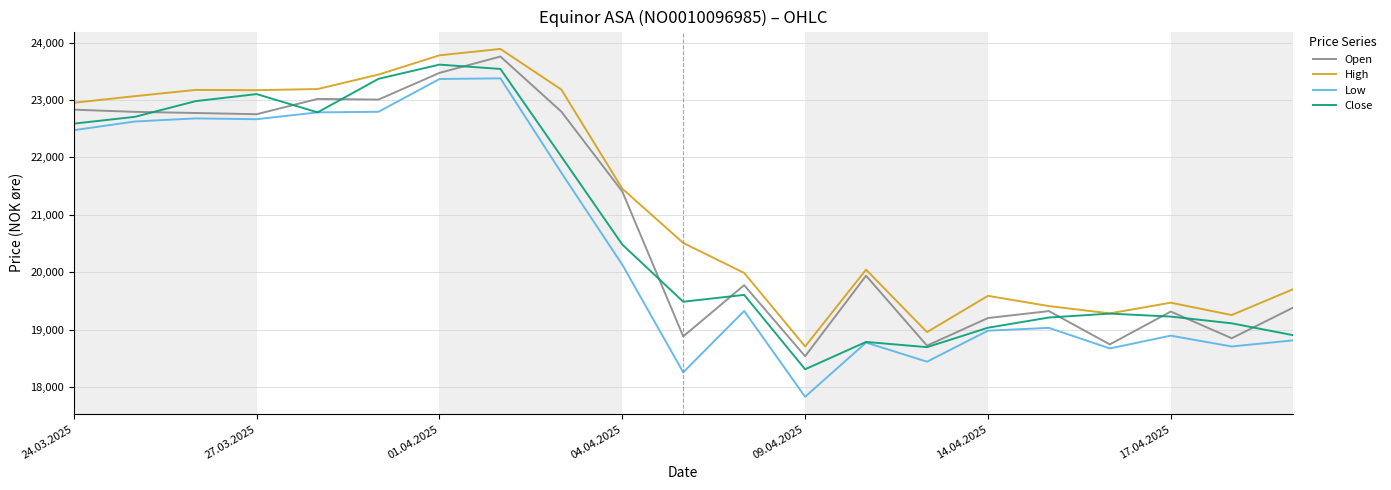

What is the greatest value displayed?

23888